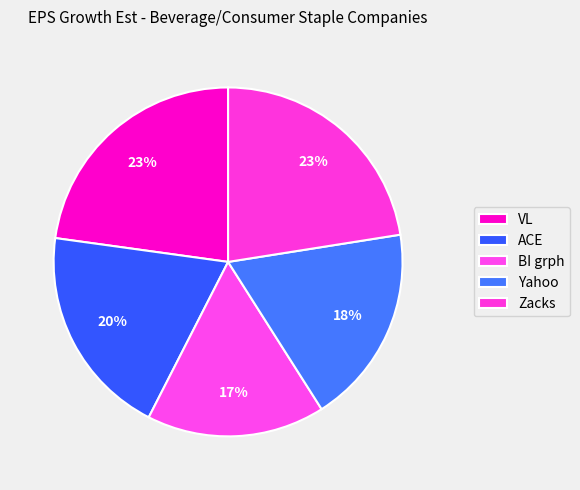

What is the change in value from VL to Yahoo?

-2.8